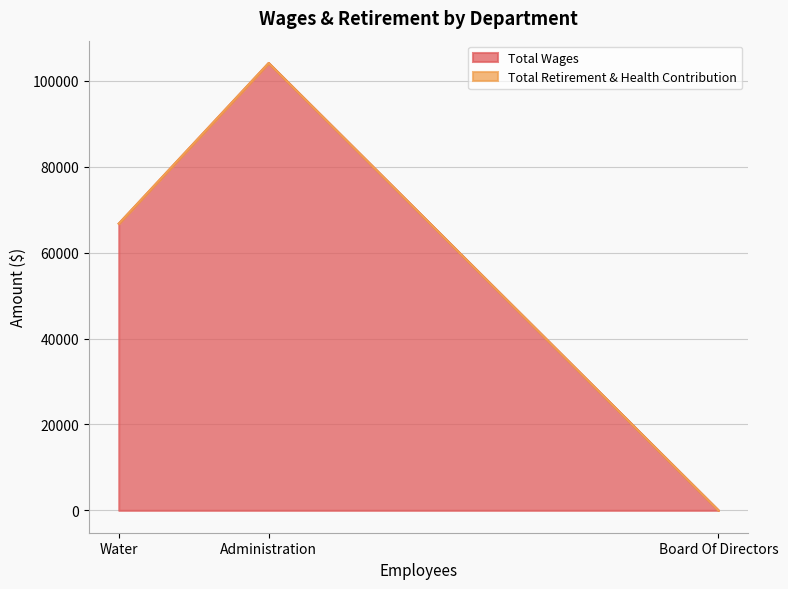

Does the chart display data point markers on the line(s)?

No